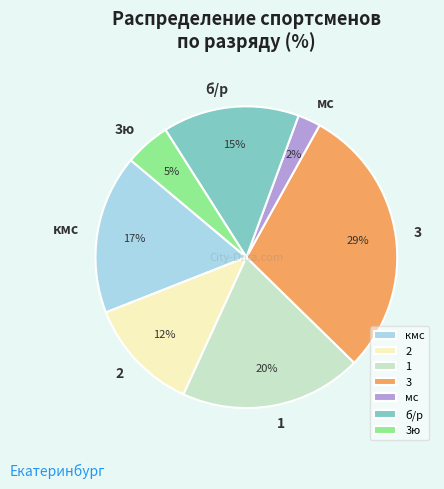

Between кмс and 1, which is larger?

1